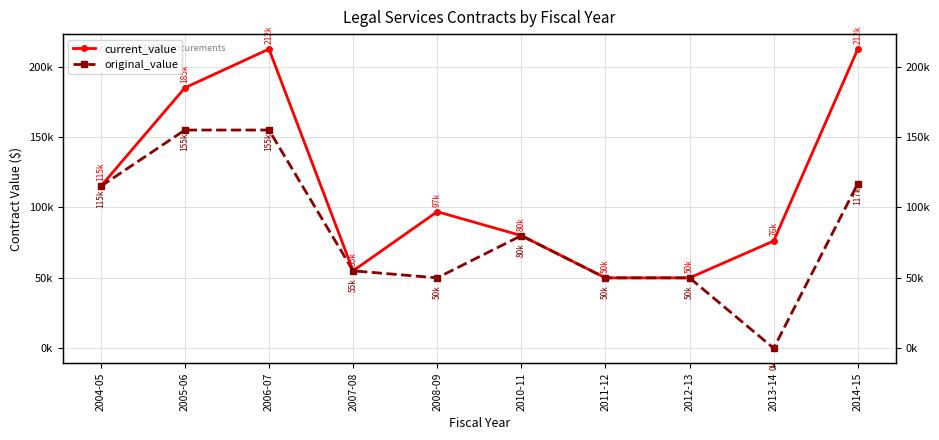

Reading left to right, extract all data points from this chart.

current_value: 2004-05=115000	2005-06=185000	2006-07=212500	2007-08=55000	2008-09=97000	2010-11=80000	2011-12=50000	2012-13=50000	2013-14=76200	2014-15=212500
original_value: 2004-05=115000	2005-06=155000	2006-07=155000	2007-08=55000	2008-09=50000	2010-11=80000	2011-12=50000	2012-13=50000	2013-14=0	2014-15=117000